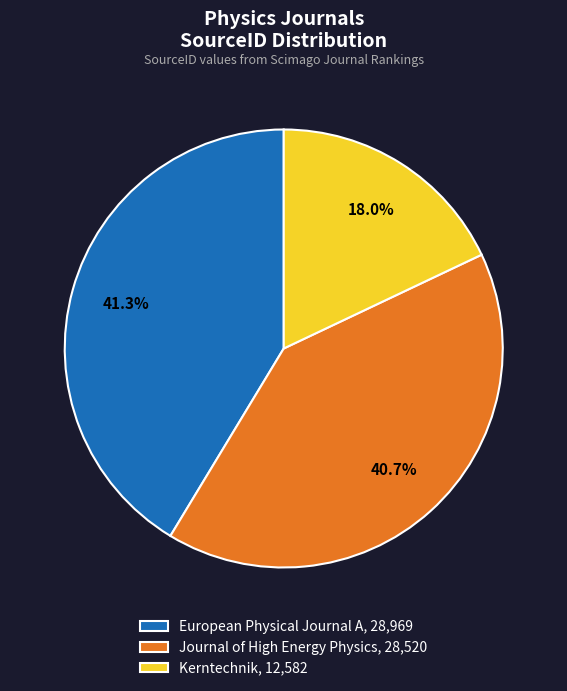

Which has a higher value, European Physical Journal A or Journal of High Energy Physics?

European Physical Journal A